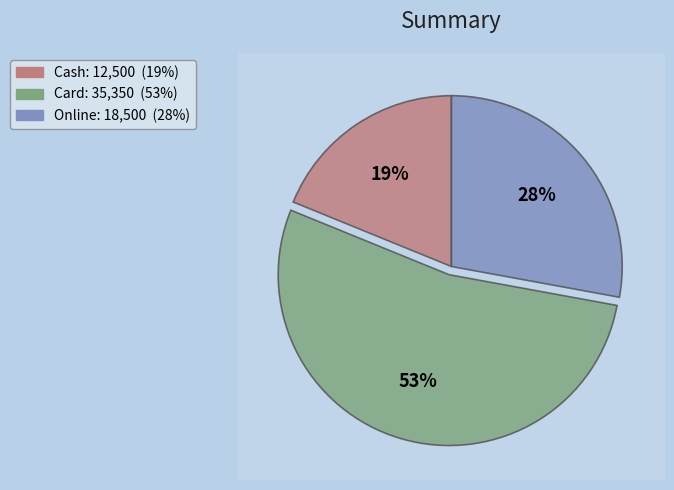

What is the majority slice?

Card